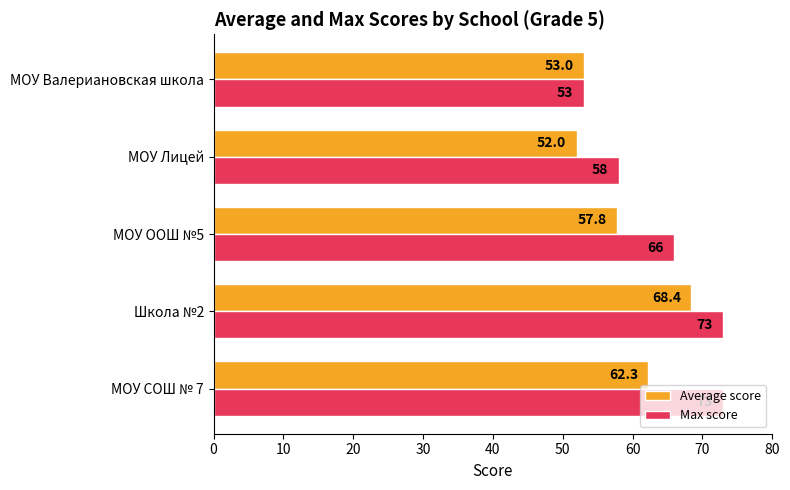

What is the greatest value displayed?

73.0